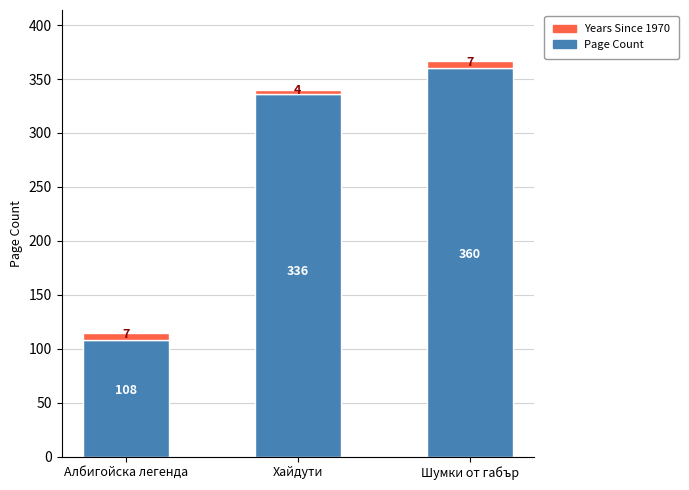

True or false: Page Count has a value of 108 at Албигойска легенда.

True